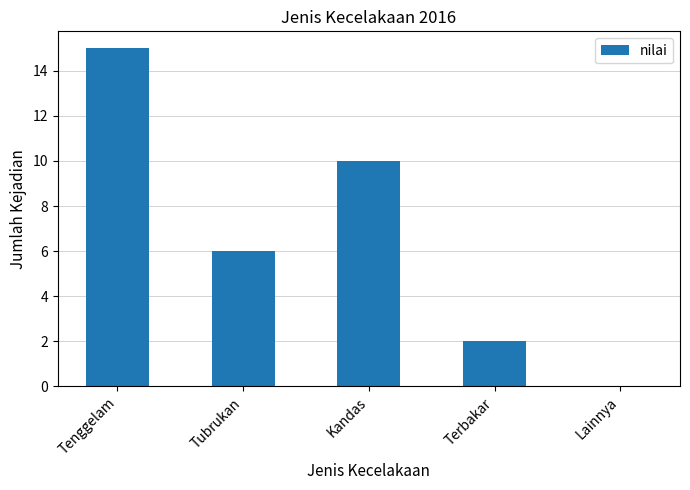

Reading right to left, extract all data points from this chart.

Lainnya=0	Terbakar=2	Kandas=10	Tubrukan=6	Tenggelam=15